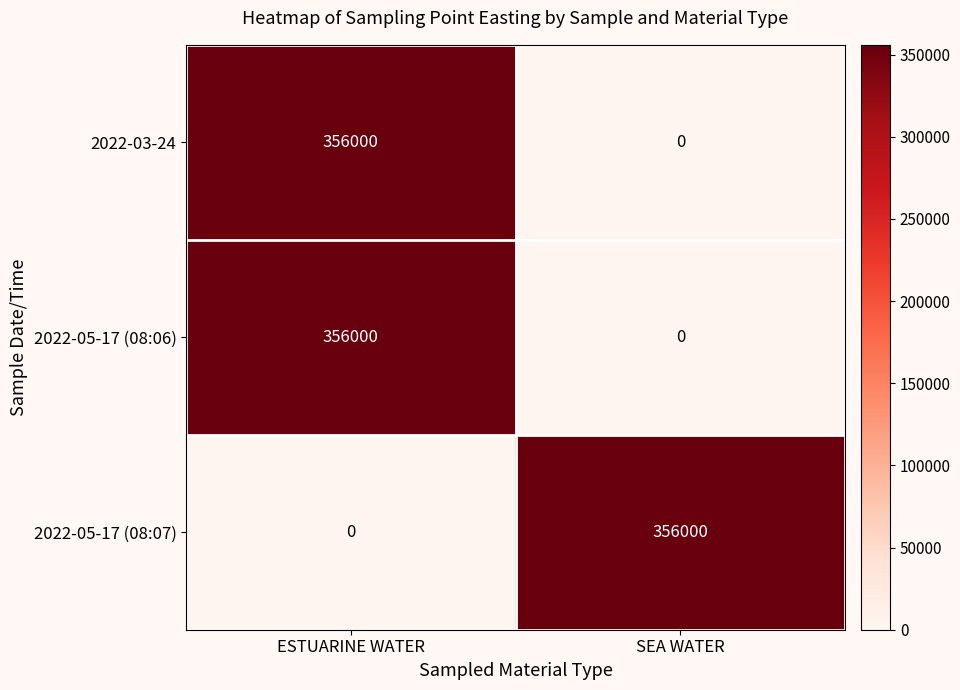

List the labels in order of 2022-05-17 (08:06) value, smallest first.

SEA WATER, ESTUARINE WATER